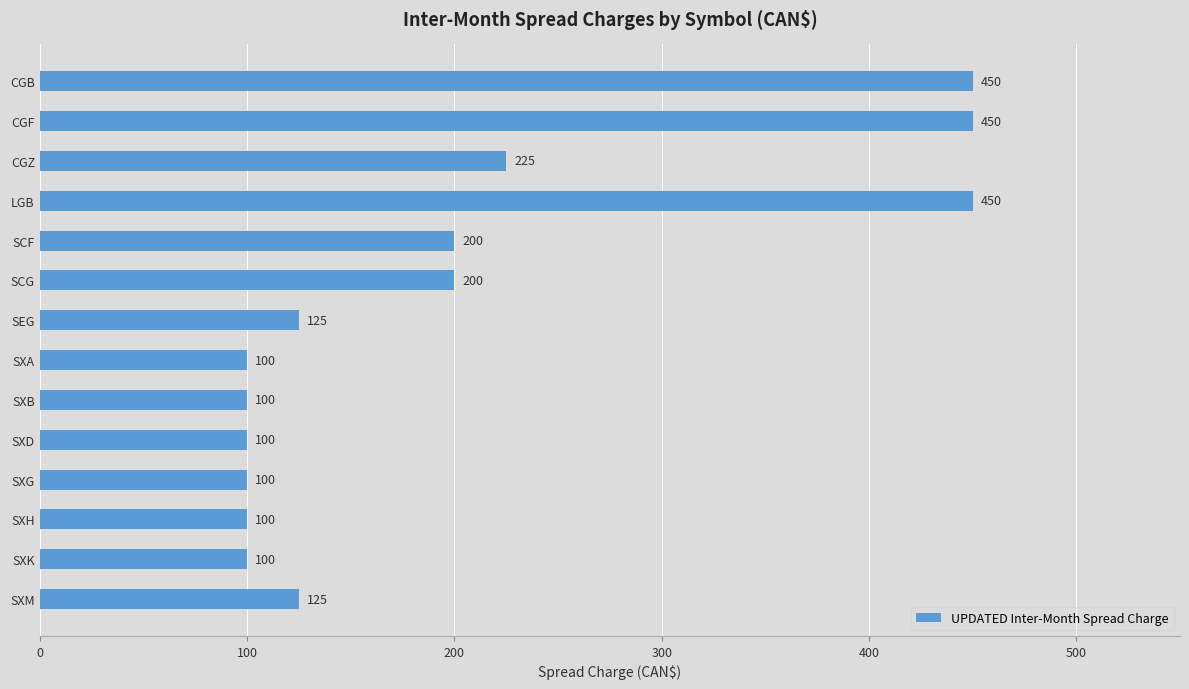

What is the smallest value displayed?

100